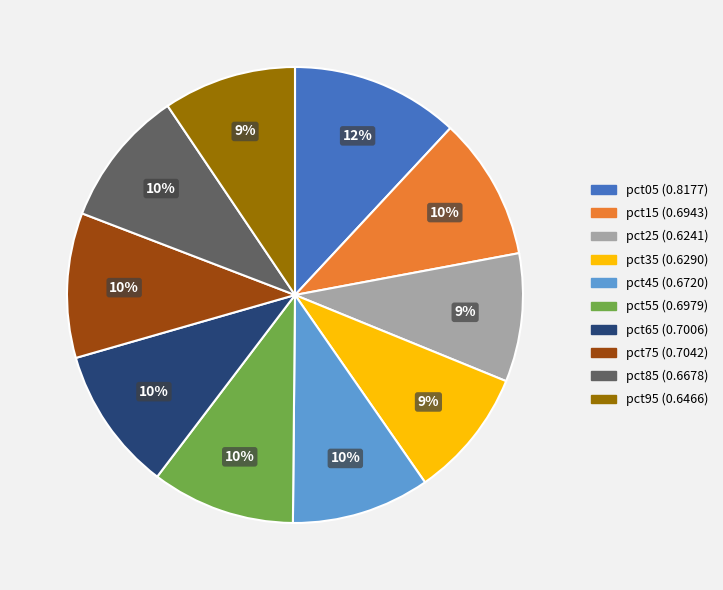

Do pct35 and pct45 together represent more than half of the pie?

No